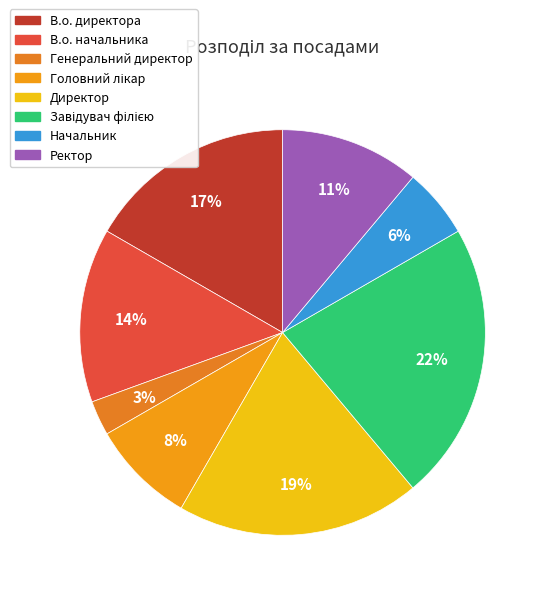

Count the number of slices in the pie.

8